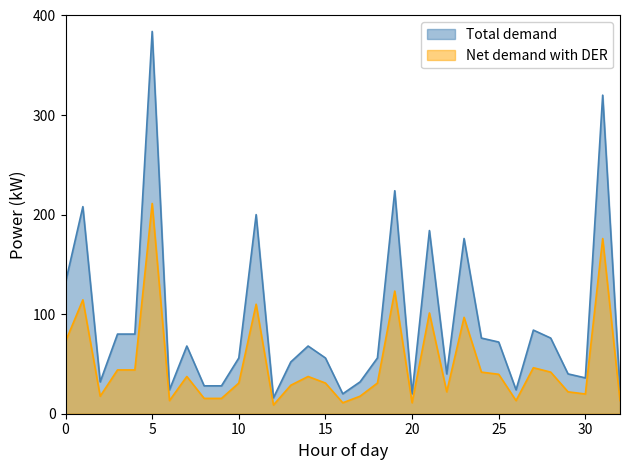

Which series has the widest spread of values?

Total demand